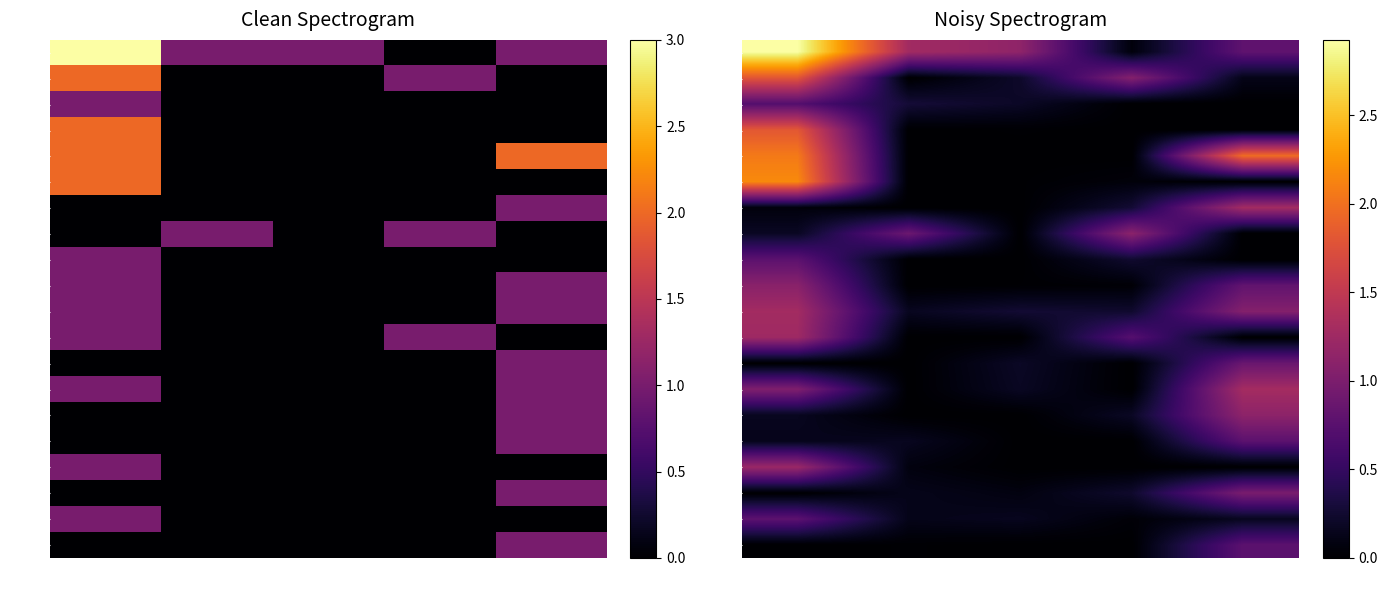

The 00041 series shows 0.1 at 01. True or false?

False